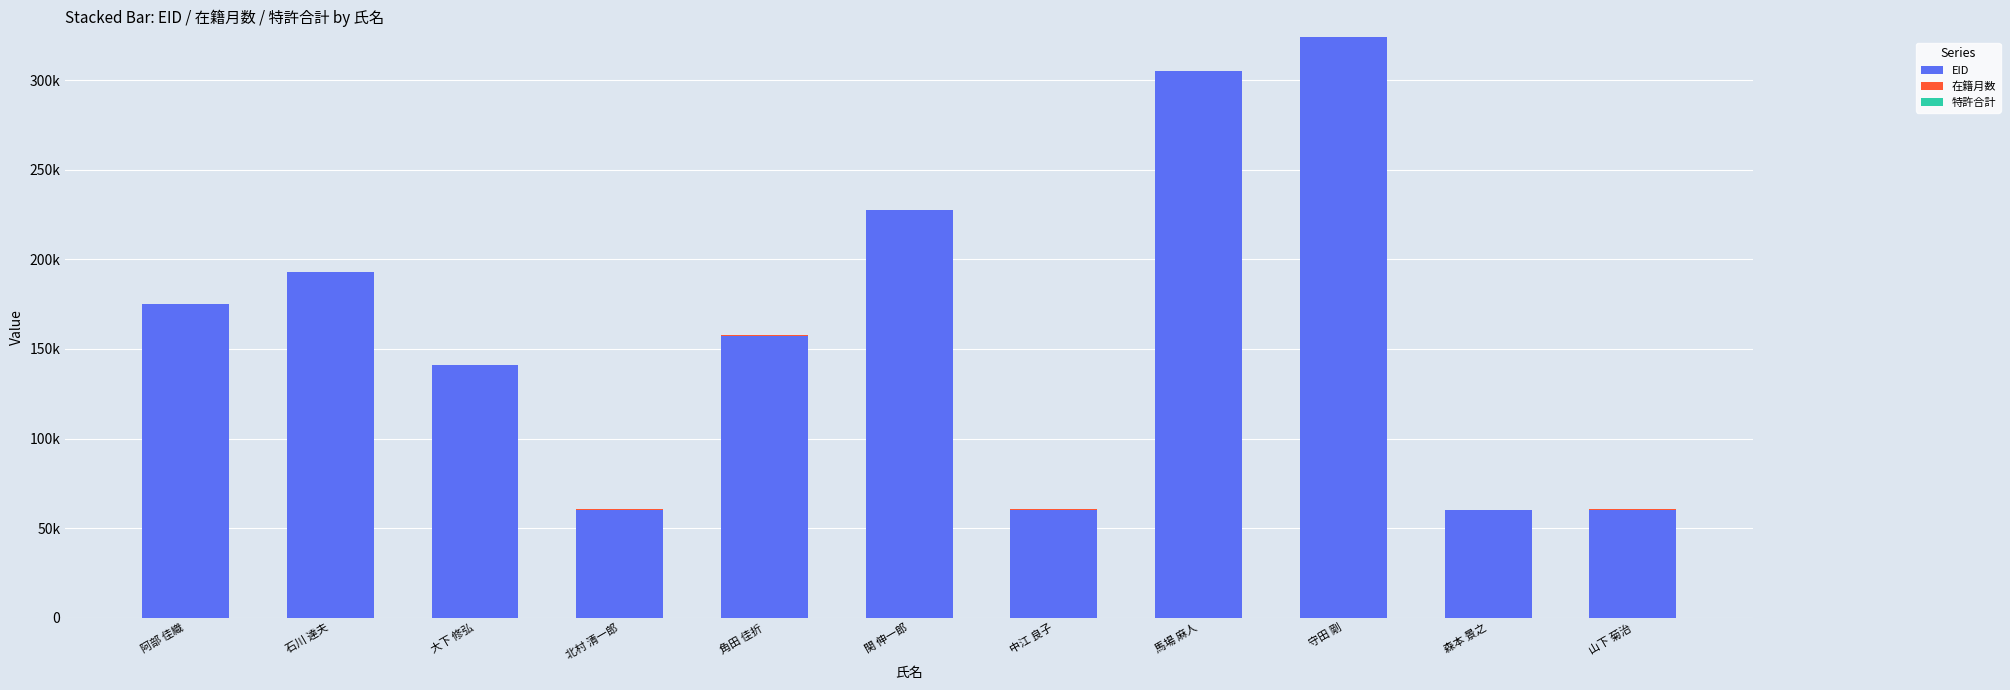

What is the difference between the maximum and minimum values in the EID series?

263453